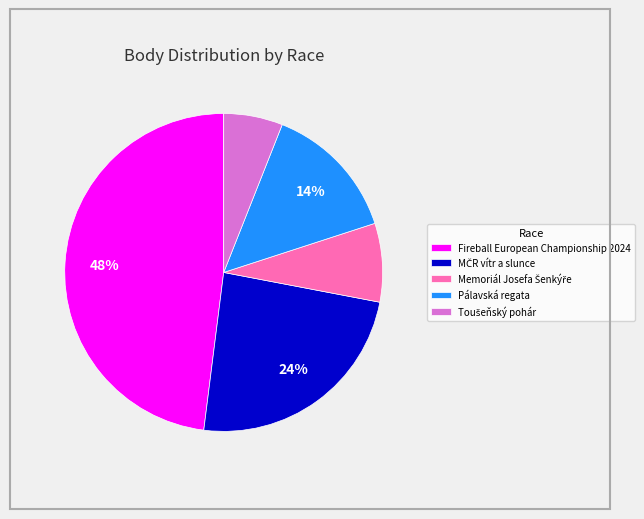

To the nearest percent, what is the average slice percentage?

20%